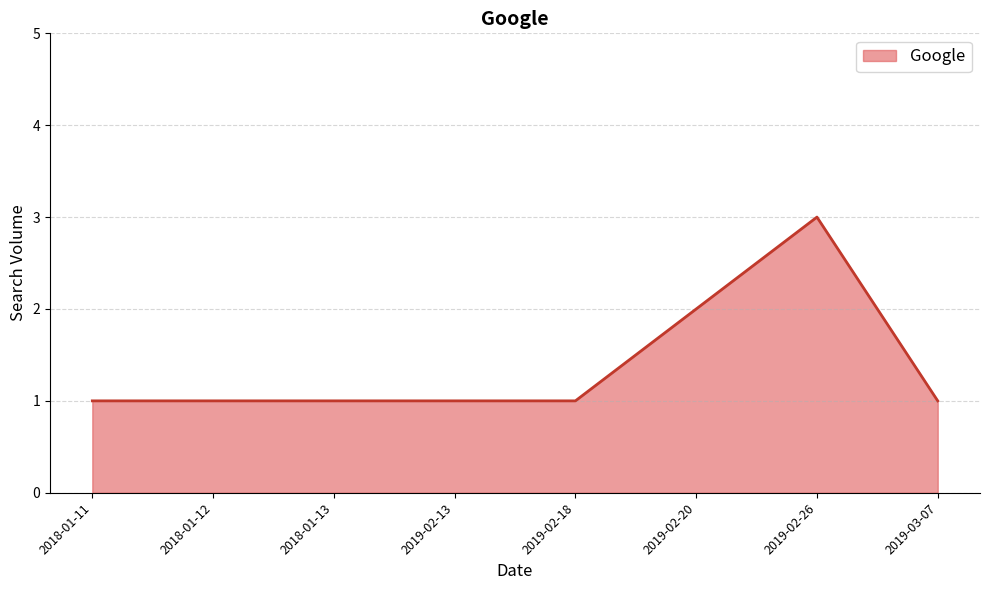

What is the approximate value at 2018-01-11?

1